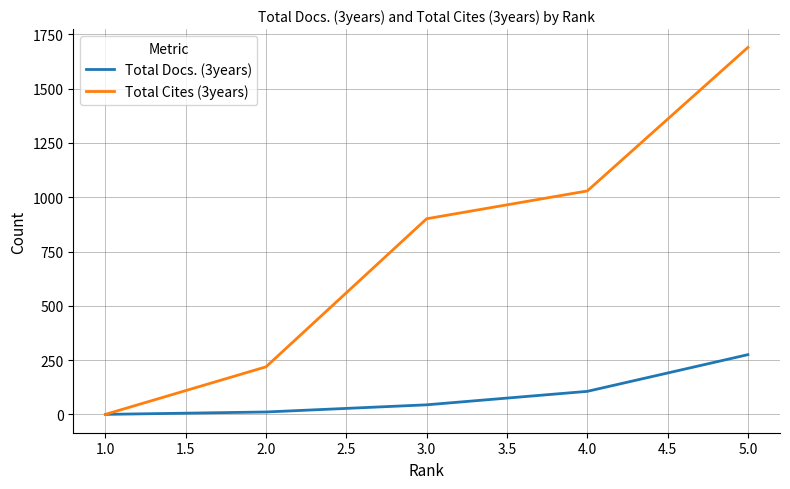

The value of Total Cites (3years) at 1.0 is 0. True or false?

True